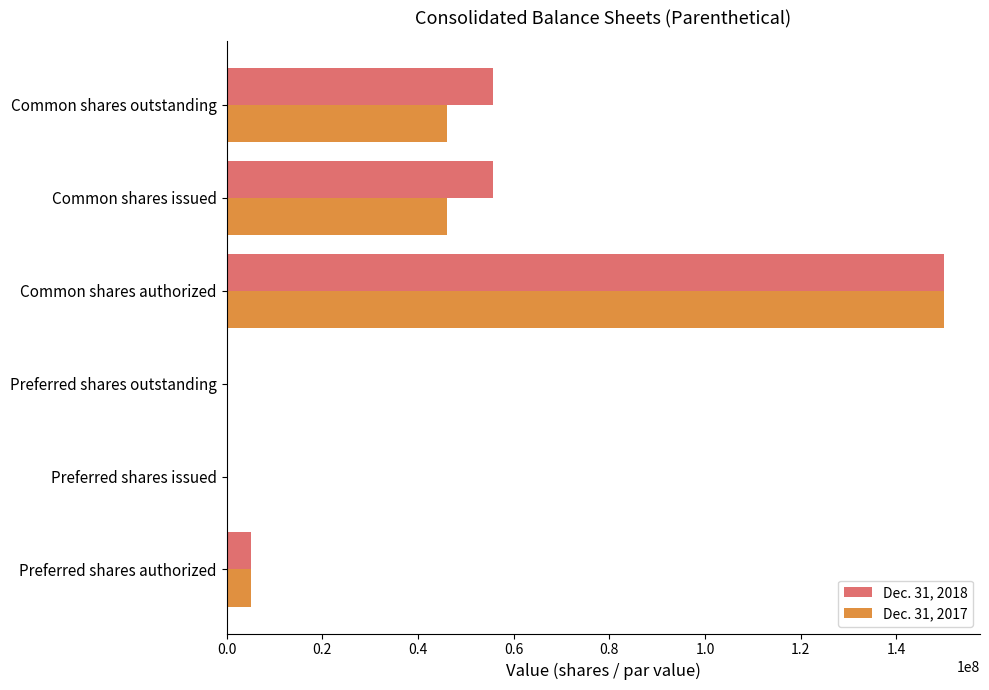

True or false: Dec. 31, 2018 has a value of 97213056 at Preferred shares issued.

False